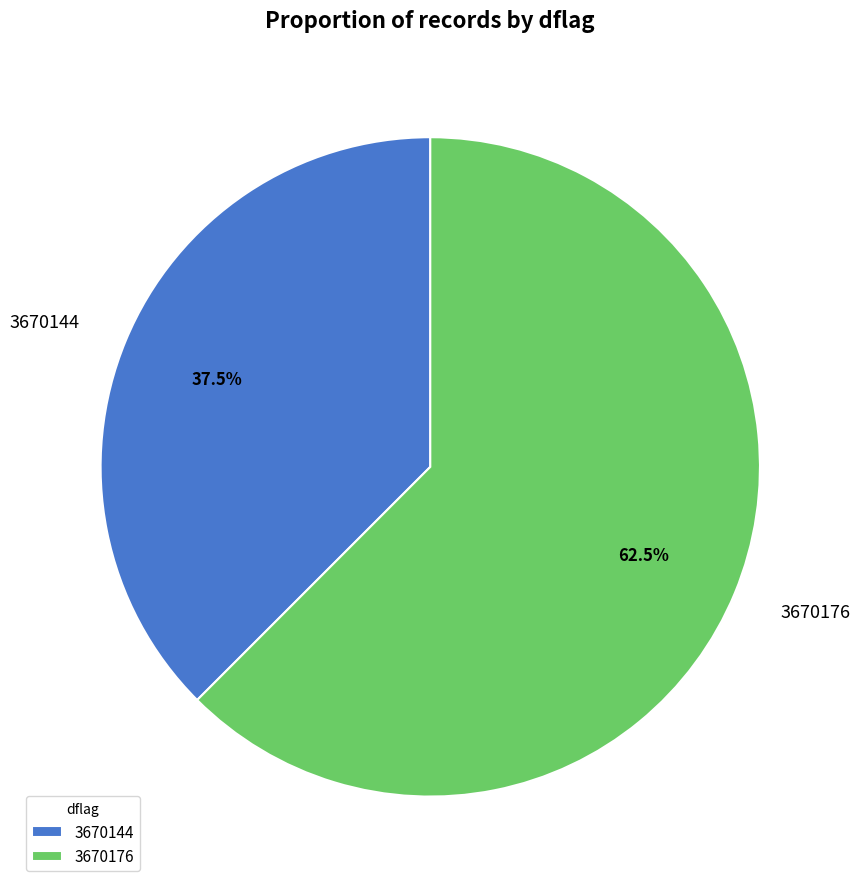

Does 3670176 represent more than half of the total?

Yes